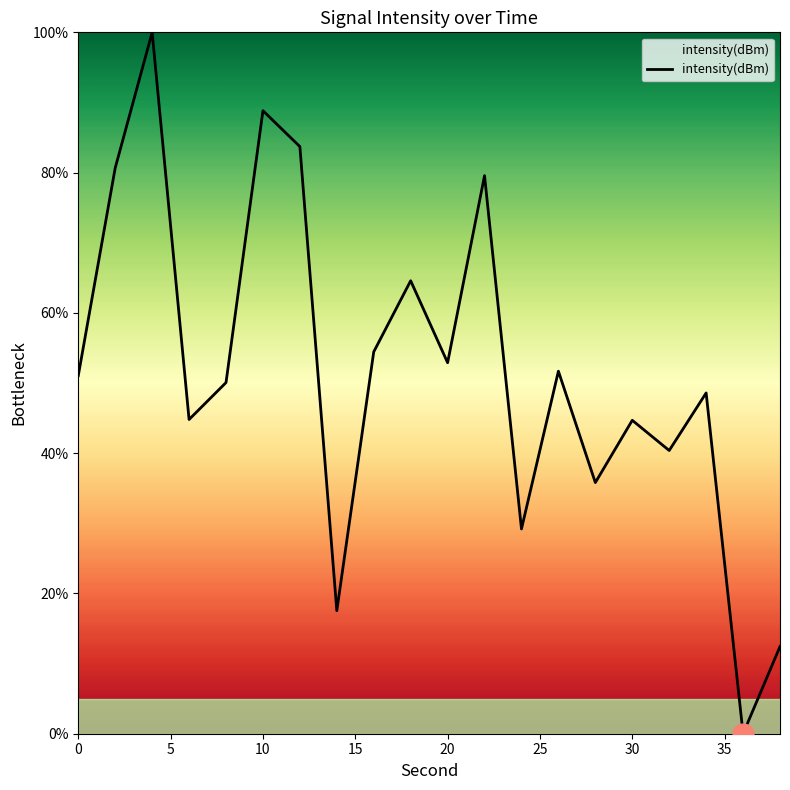

What is the greatest value displayed?

100.0